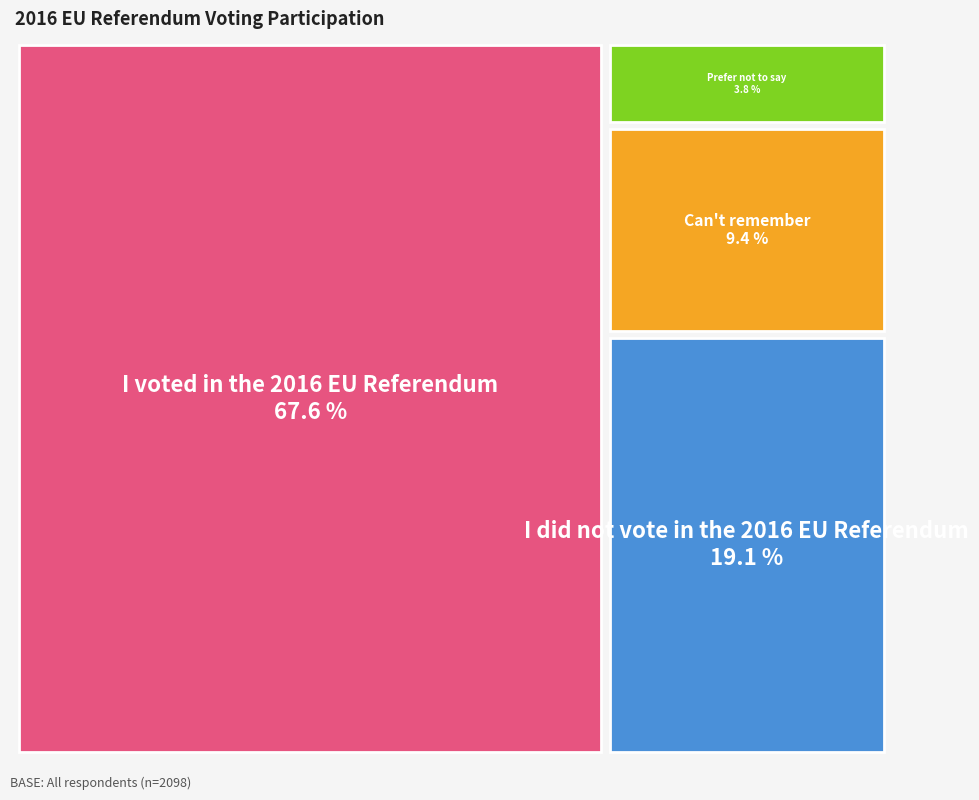

Rank the categories by value from highest to lowest.

I voted in the 2016 EU Referendum, I did not vote in the 2016 EU Referendum, Can't remember, Prefer not to say